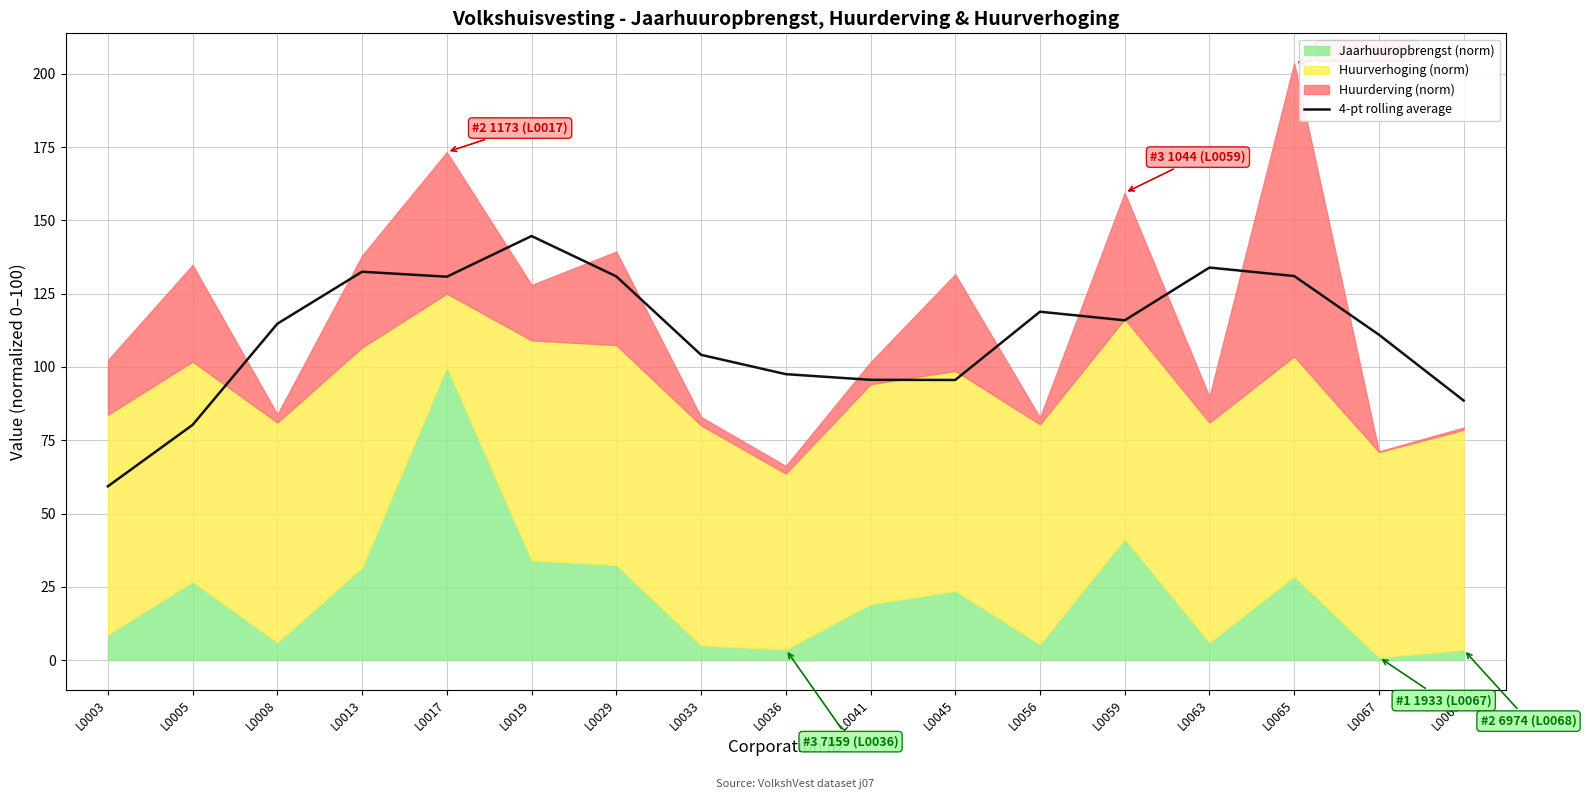

What is the highest value of the 4-pt rolling average series?

144.6